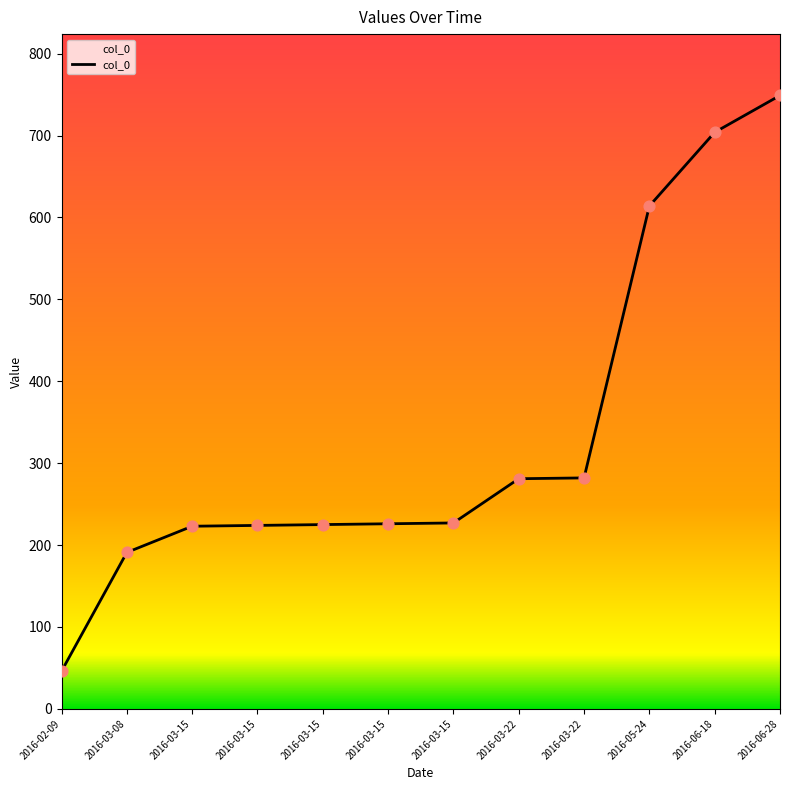

Which has a higher value, 2016-03-22 or 2016-03-22?

2016-03-22